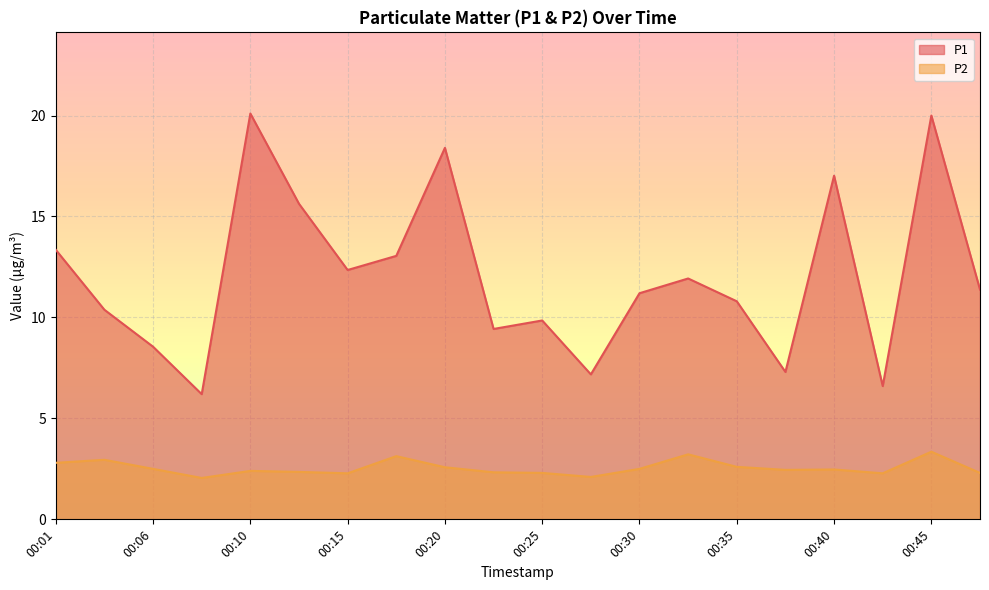

Between 00:06 and 00:13, which series saw the biggest shift?

P1